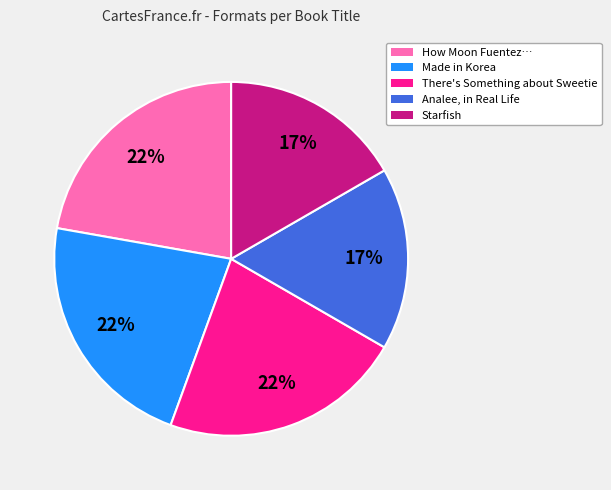

Is there any slice that represents more than half of the pie?

No